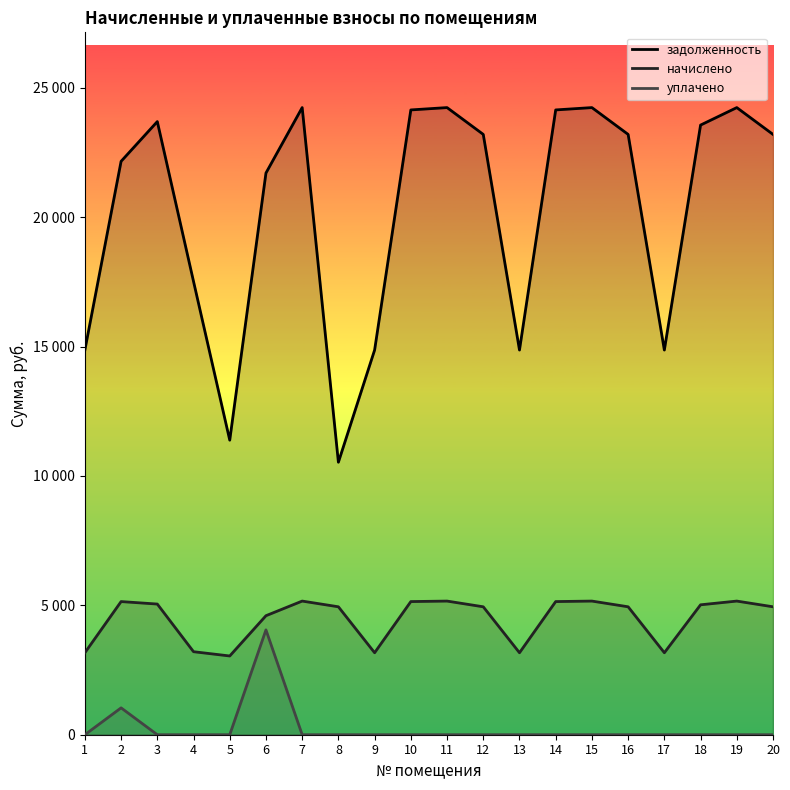

Reading left to right, extract all data points from this chart.

задолженность: 14865.8	22159.1	23695.2	17517.2	11383.0	21707.4	24235.9	10530.8	14865.8	24145.7	24235.9	23199.8	14865.8	24145.7	24235.9	23199.8	14865.8	23560.1	24235.9	23199.8
начислено: 3168.0	5145.6	5049.6	3208.4	3043.2	4599.4	5164.8	4944.0	3168.0	5145.6	5164.8	4944.0	3168.0	5145.6	5164.8	4944.0	3168.0	5020.8	5164.8	4944.0
уплачено: 0.0	1038.0	0.0	0.0	0.0	4051.3	0.0	0.0	0.0	0.0	0.0	0.0	0.0	0.0	0.0	0.0	0.0	0.0	0.0	0.0